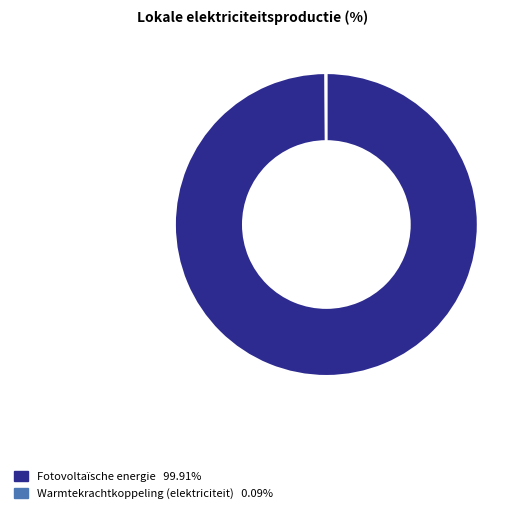

Is there a majority slice in this chart?

Yes